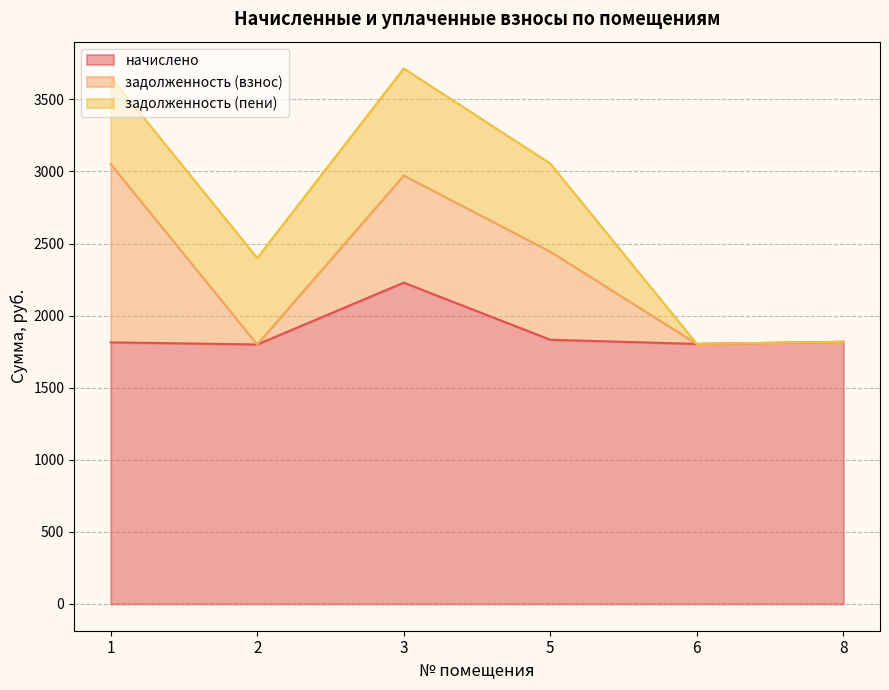

In начислено, how many points are higher than both neighbors (excluding endpoints)?

1